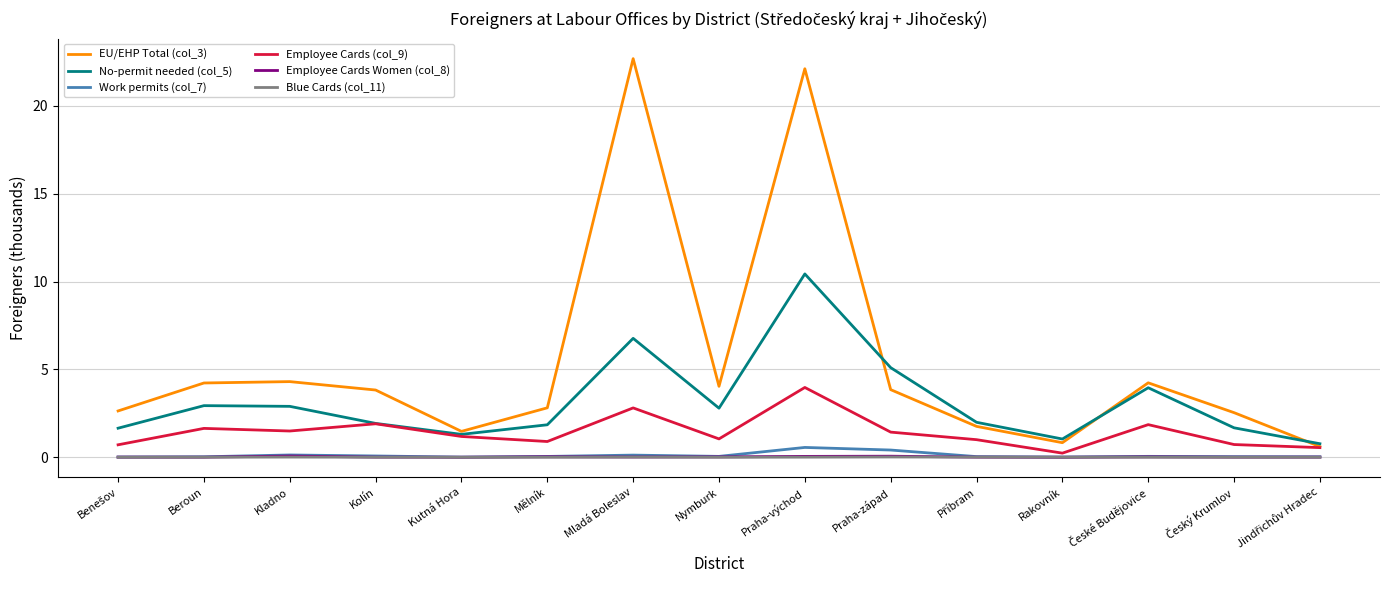

Count the number of categories in the chart.

15